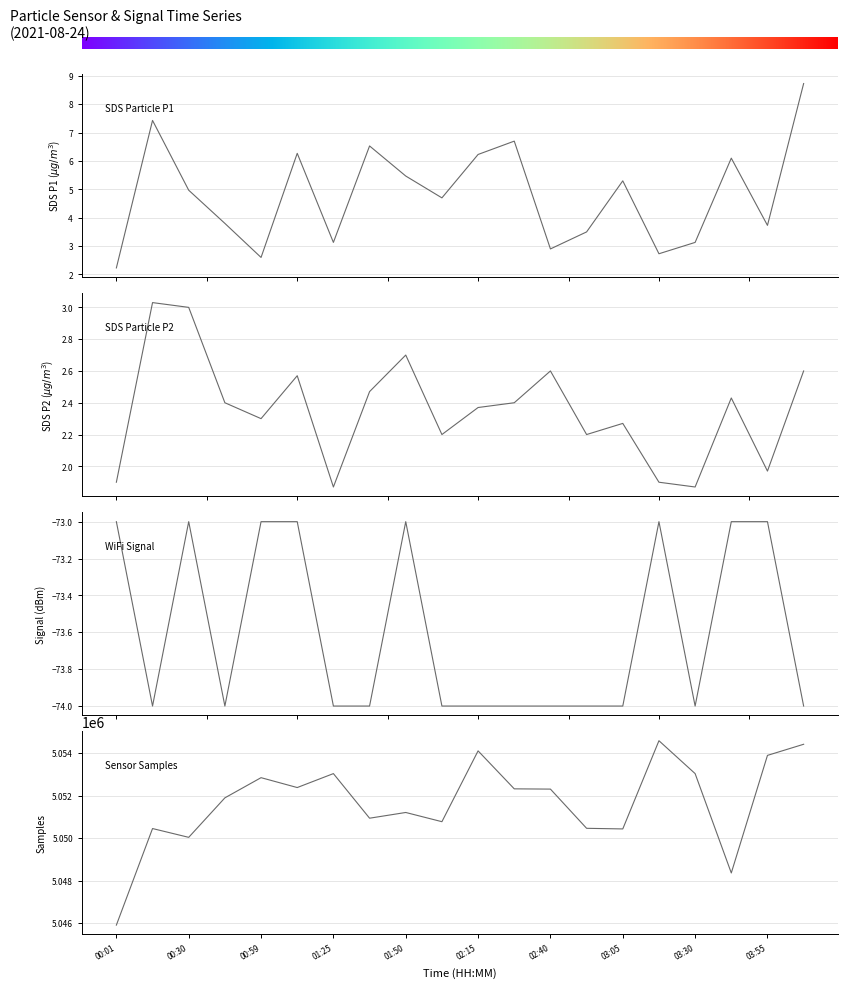

What is the value of the Signal point at the 12th from the left?

-74.0